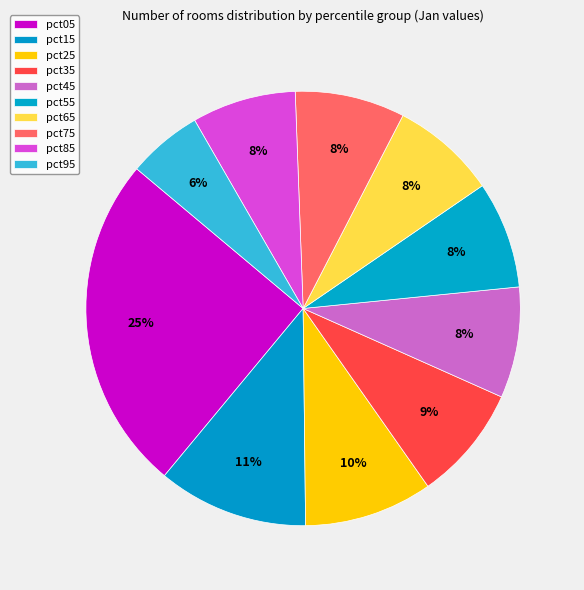

The pct15 slice represents 17% of the pie. True or false?

False